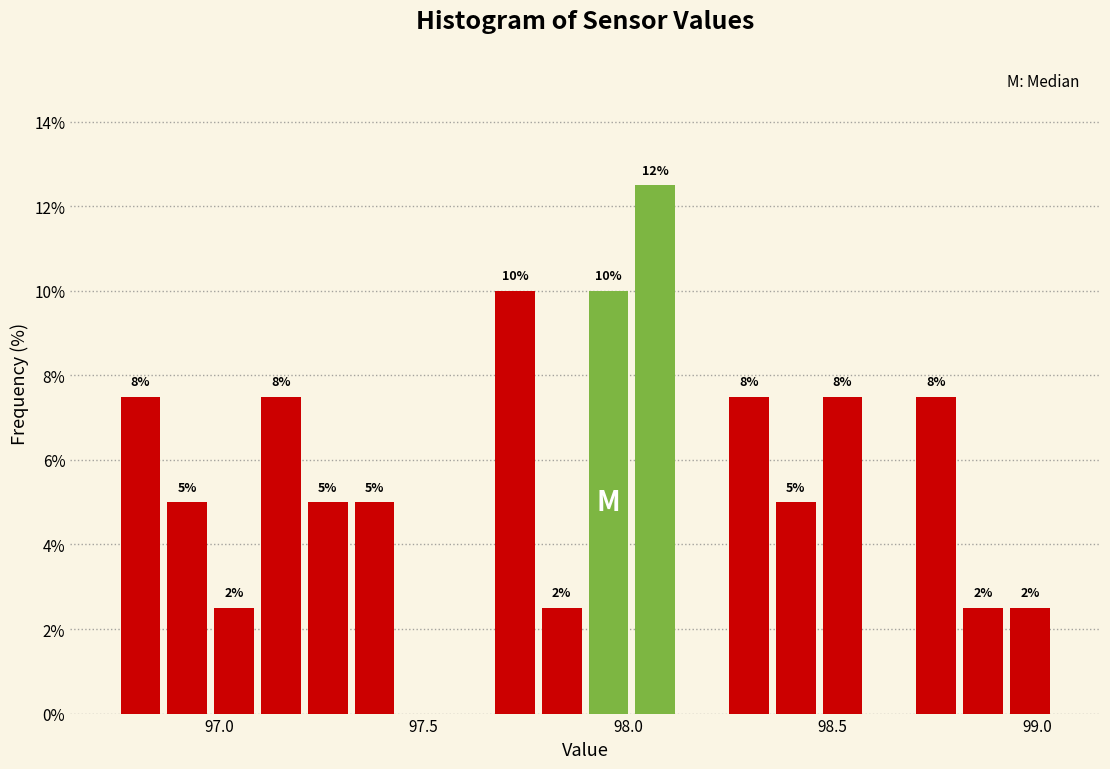

Read against the x-axis, roughly where is the centre of the tallest bar?

98.05